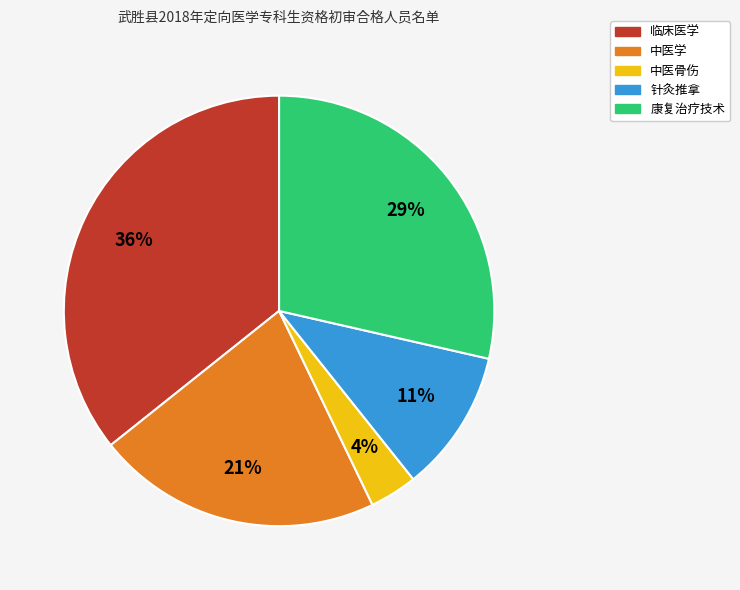

How many slices are in this pie chart?

5